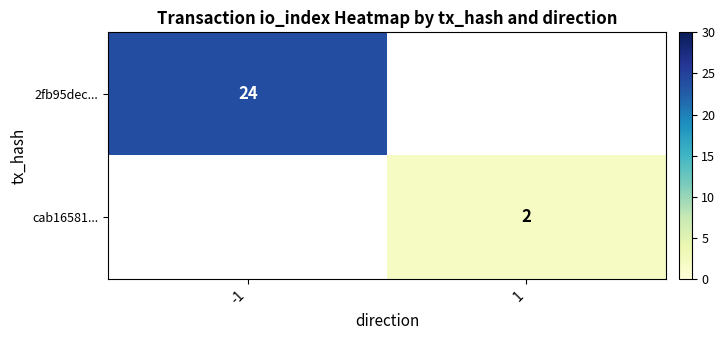

The value of 2fb95dec... at -1 is 13. True or false?

False